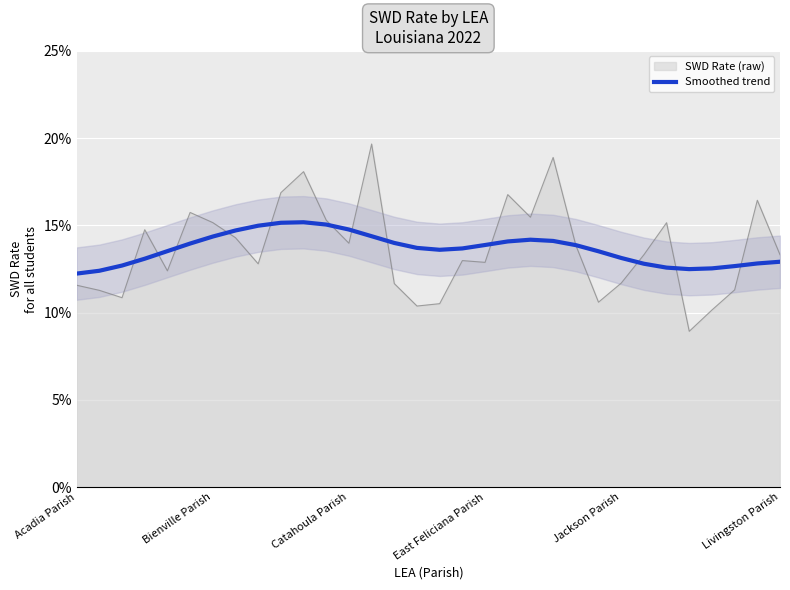

What is the sum of the values at 7 and 26?

0.3